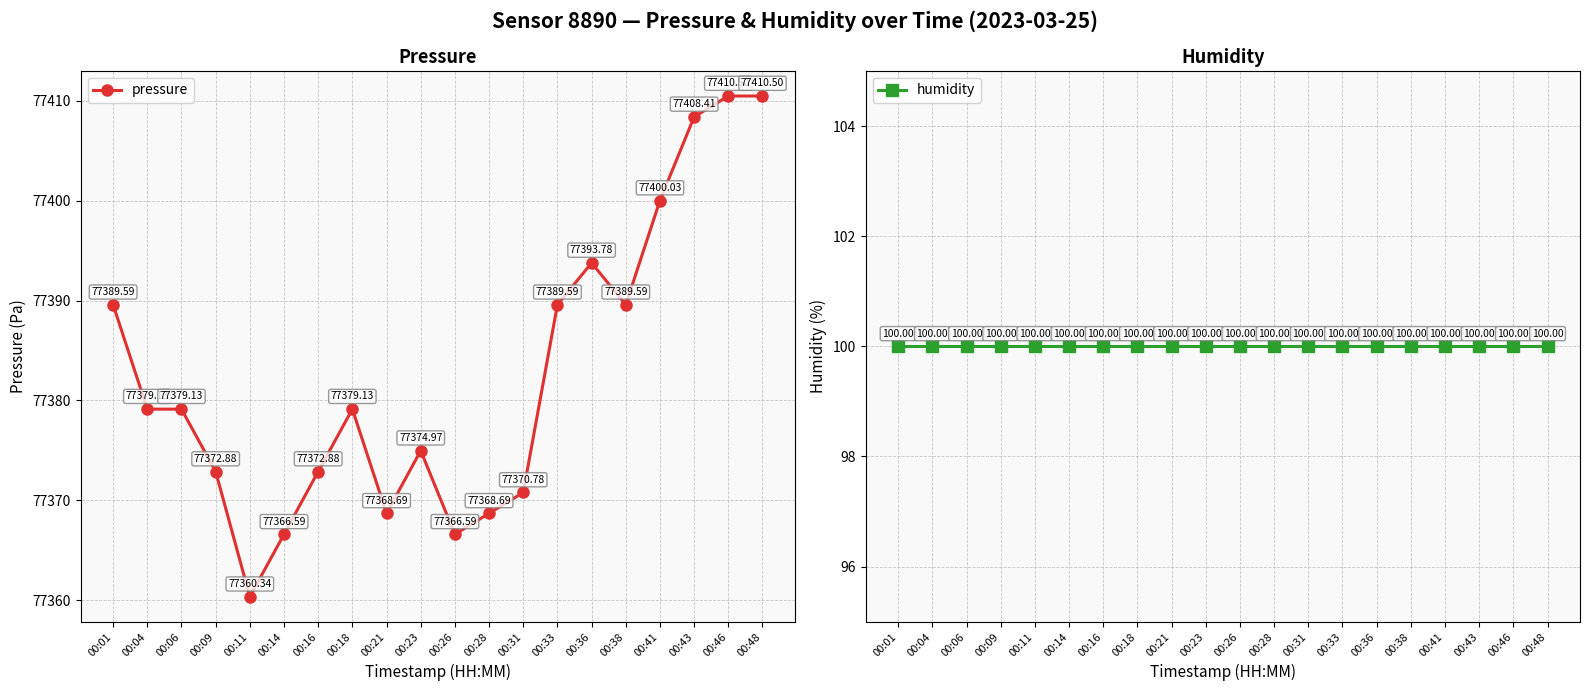

What are all the series names shown in the legend?

pressure, humidity